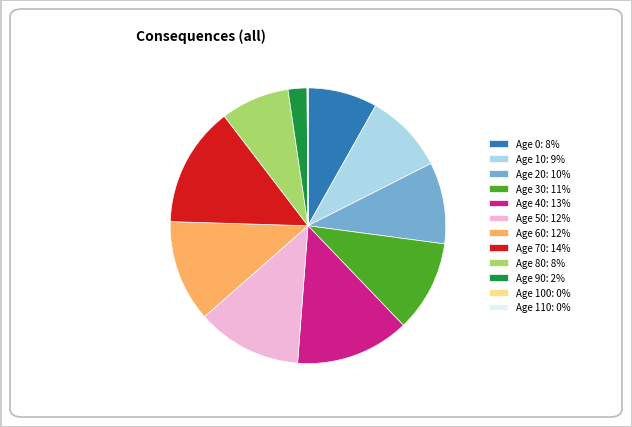

Is there any slice that represents more than half of the pie?

No